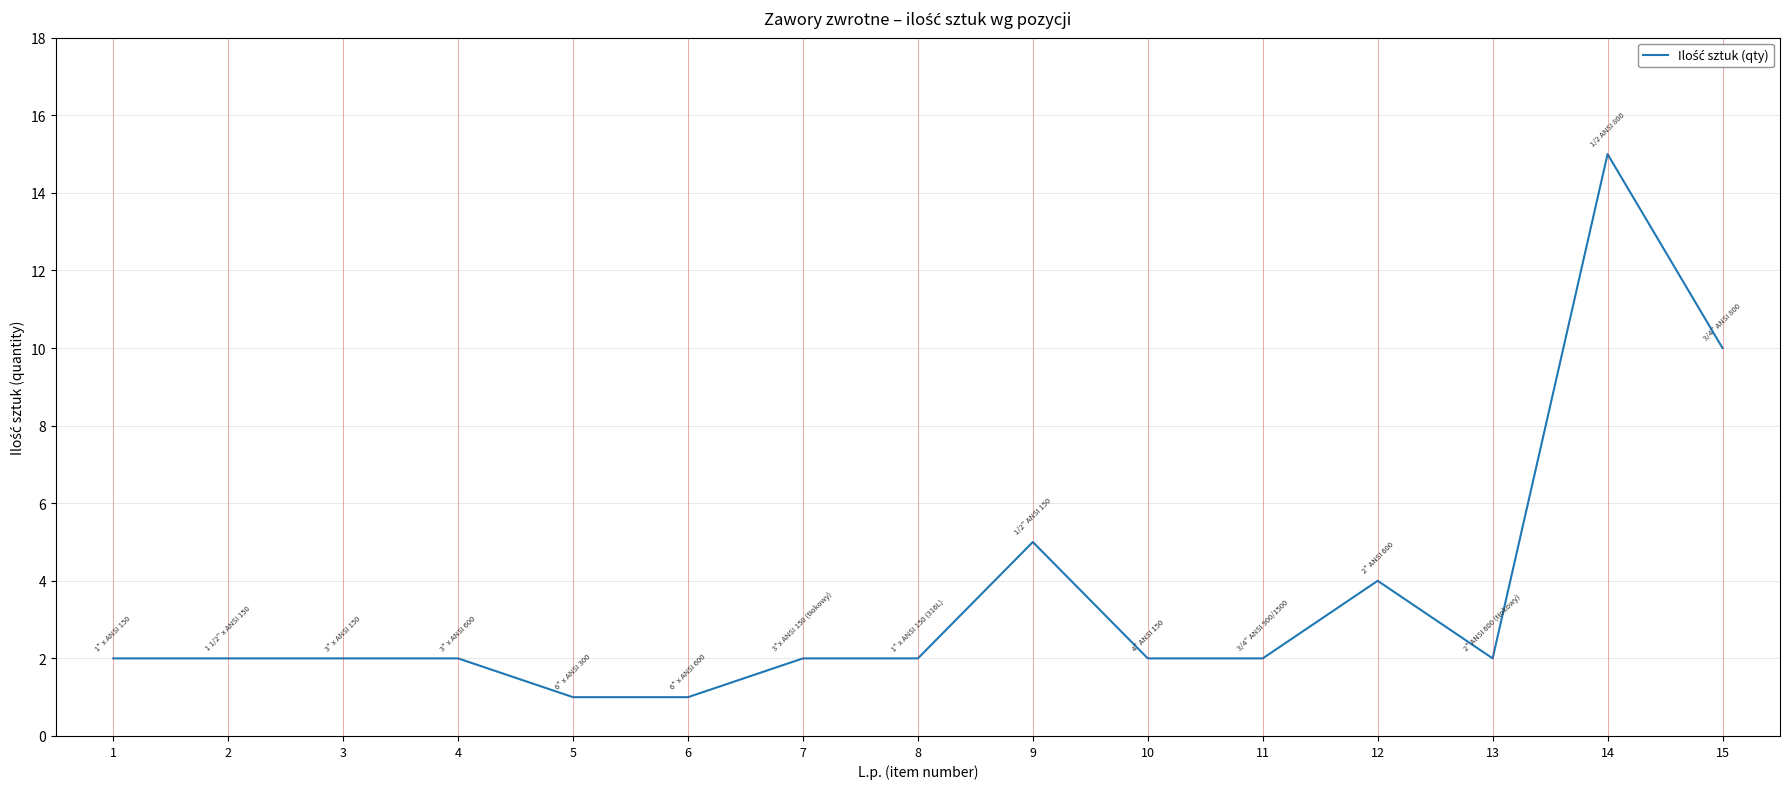

True or false: the data shows 3 at 10.

False